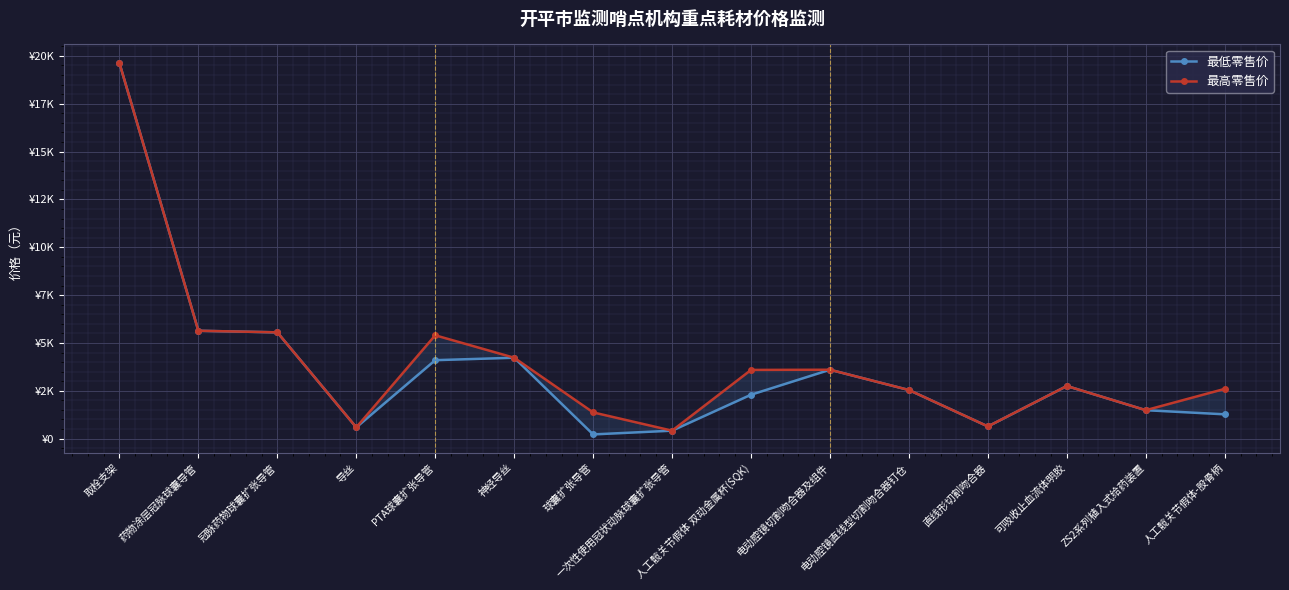

What is the highest value of the 最低零售价 series?

19629.0